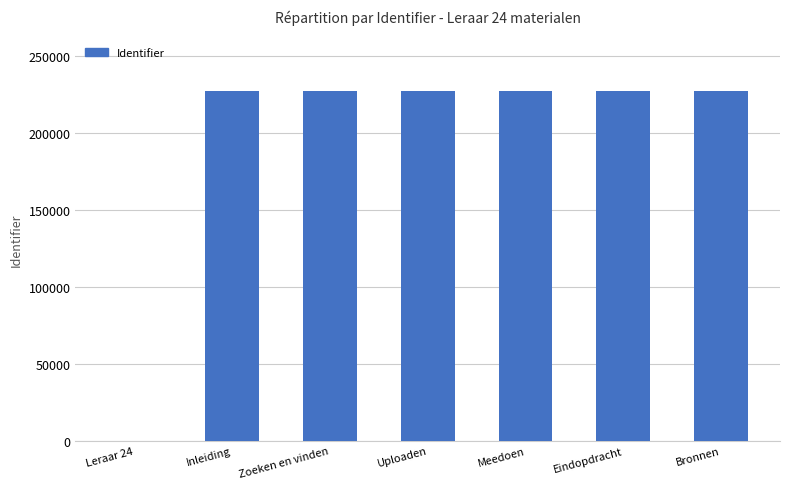

Read the value at Uploaden.

227252